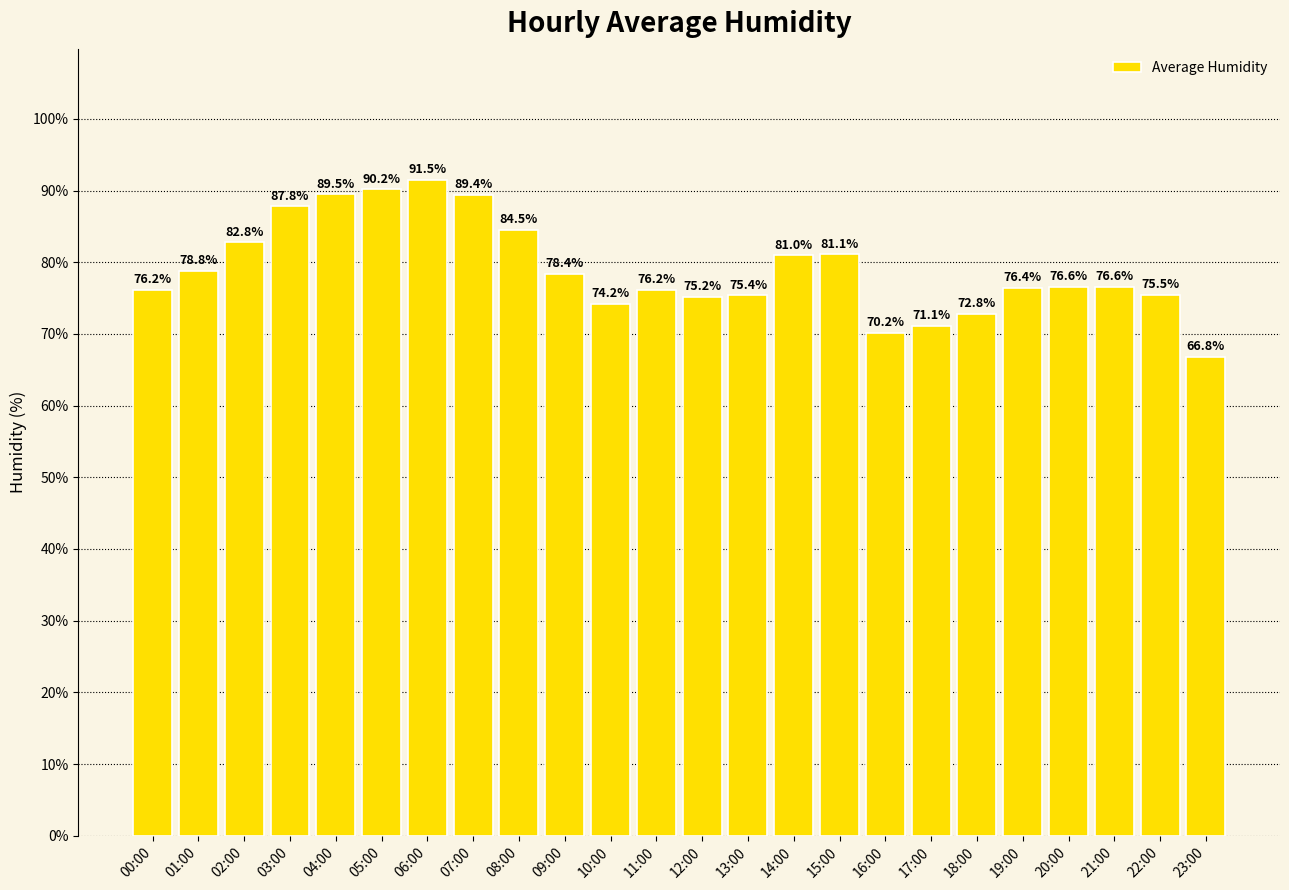

Between 23:00 and 09:00, which is larger?

09:00